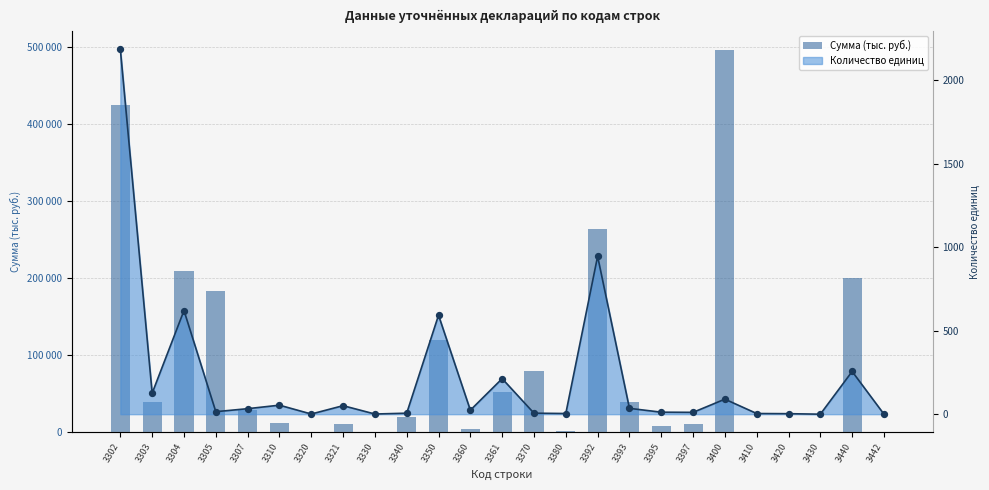

What is the change in value from 3330 to 3393?

+38838